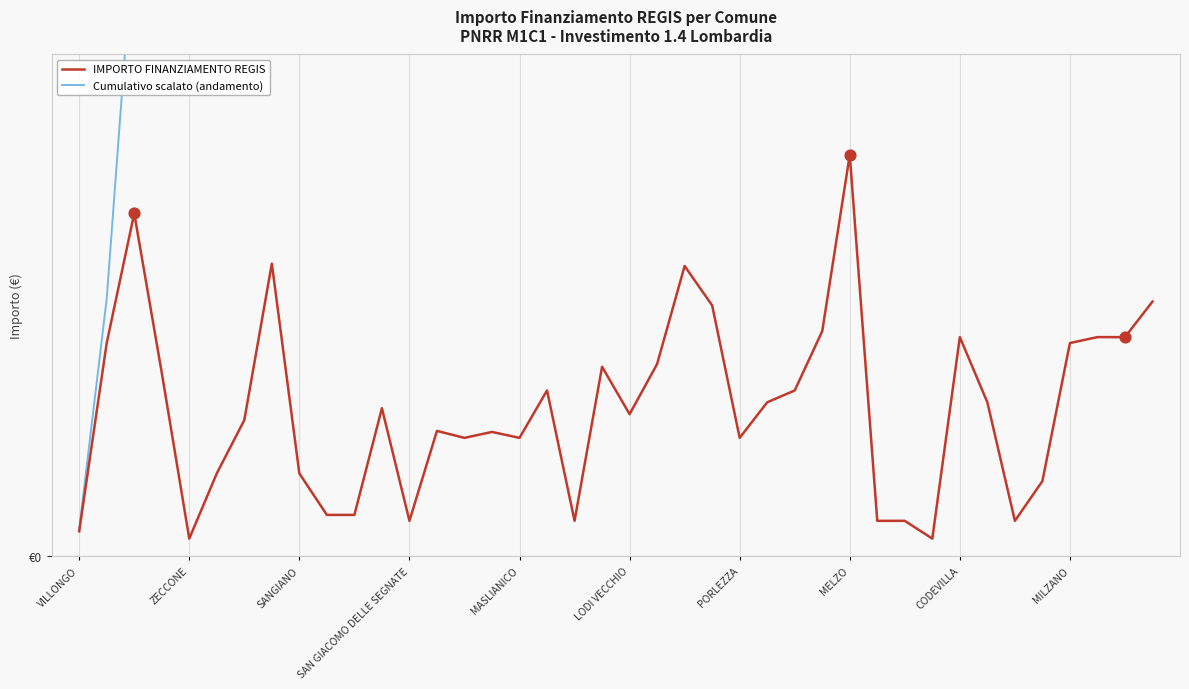

Which series contains the highest Y value?

Cumulativo scalato (andamento)